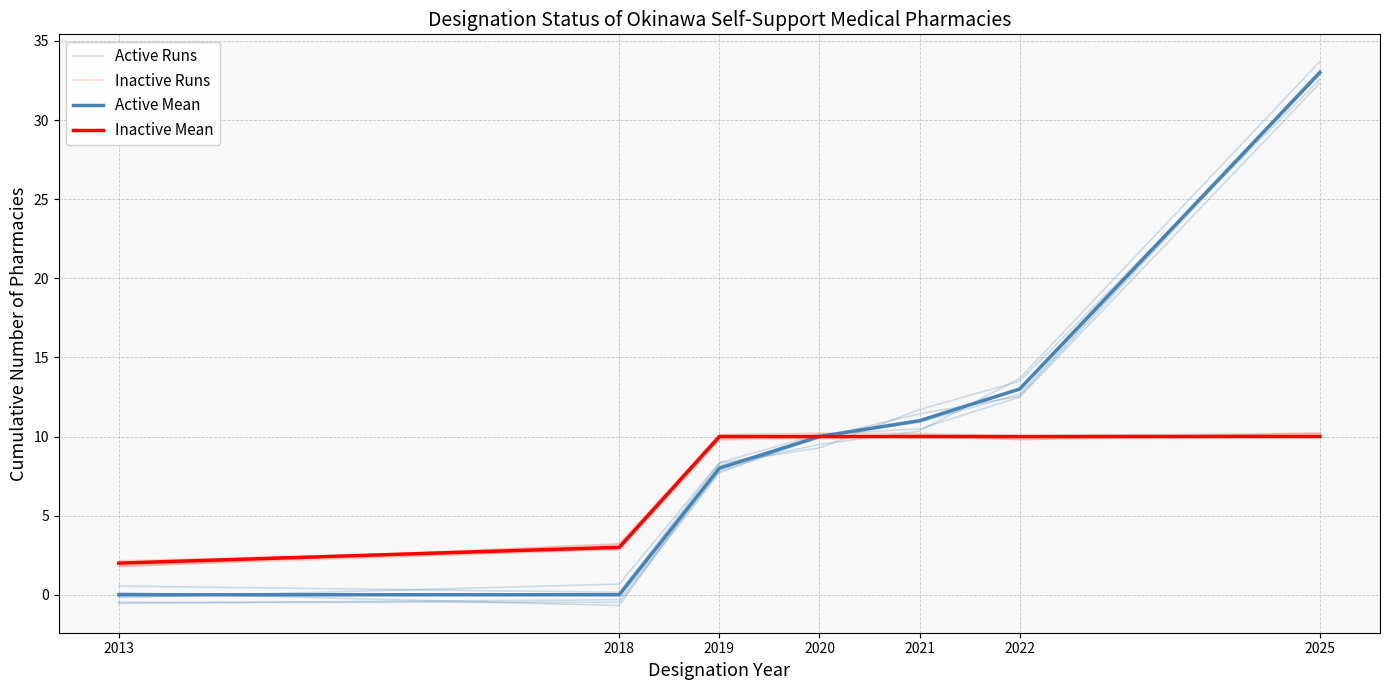

The value of Inactive Runs at 2021 is 3.1. True or false?

False